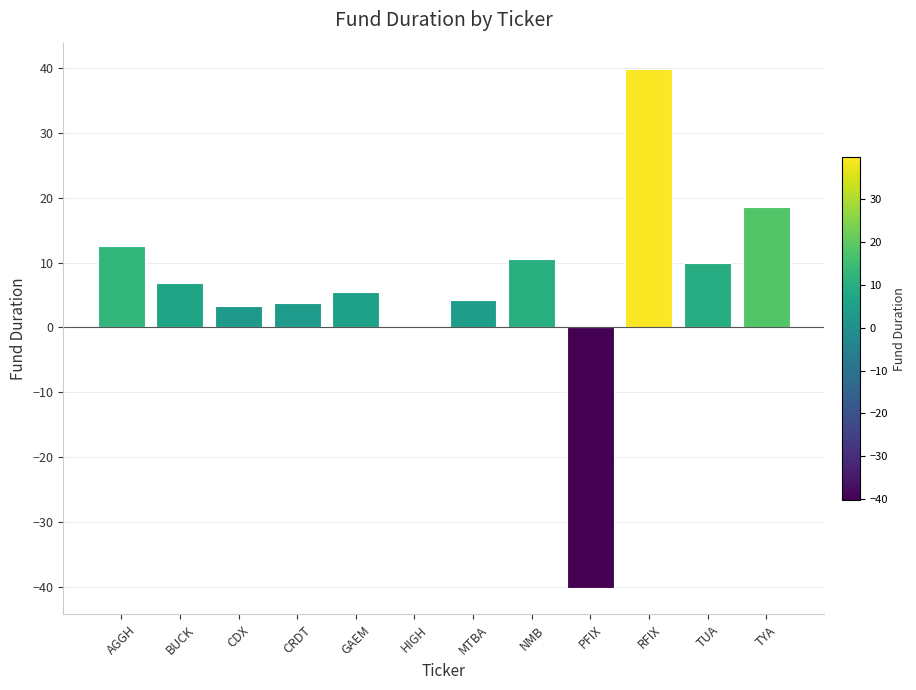

Is it true that the value at NMB is 10.5?

True